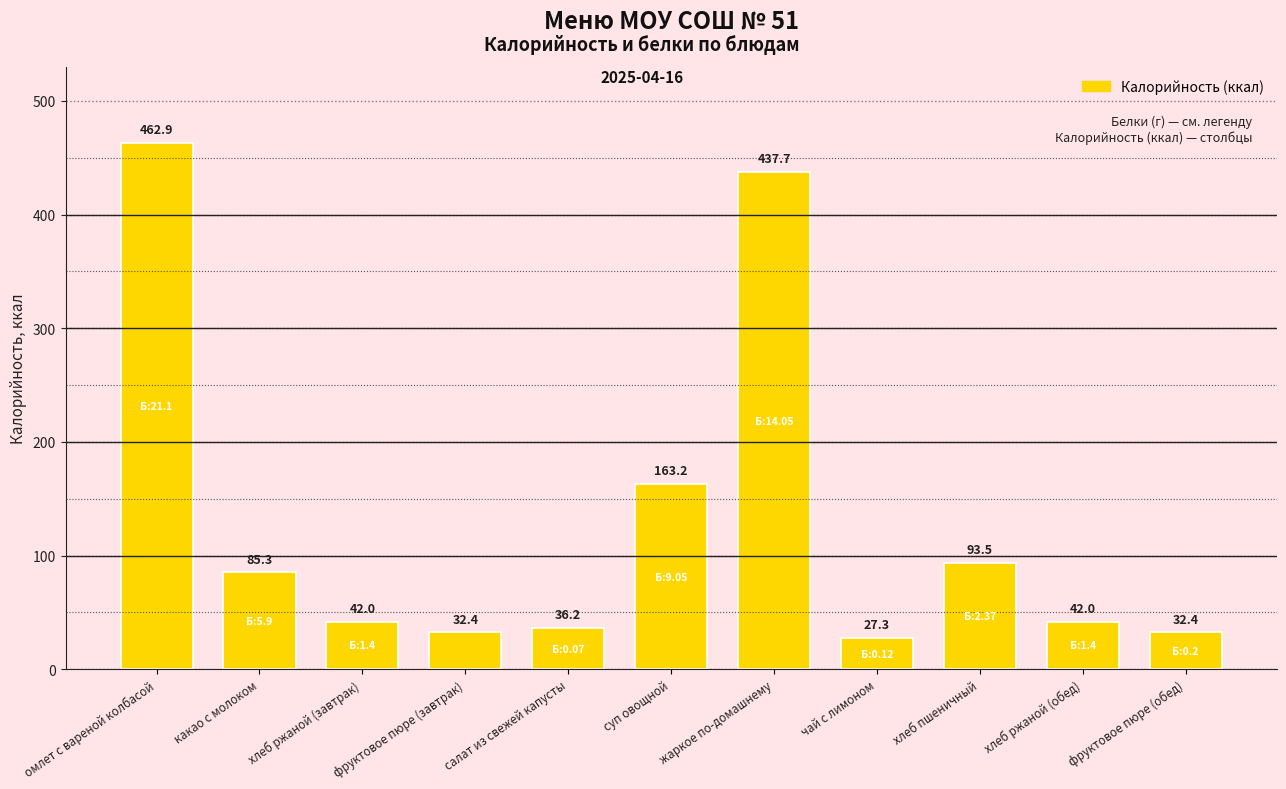

How many values are below 42?

4